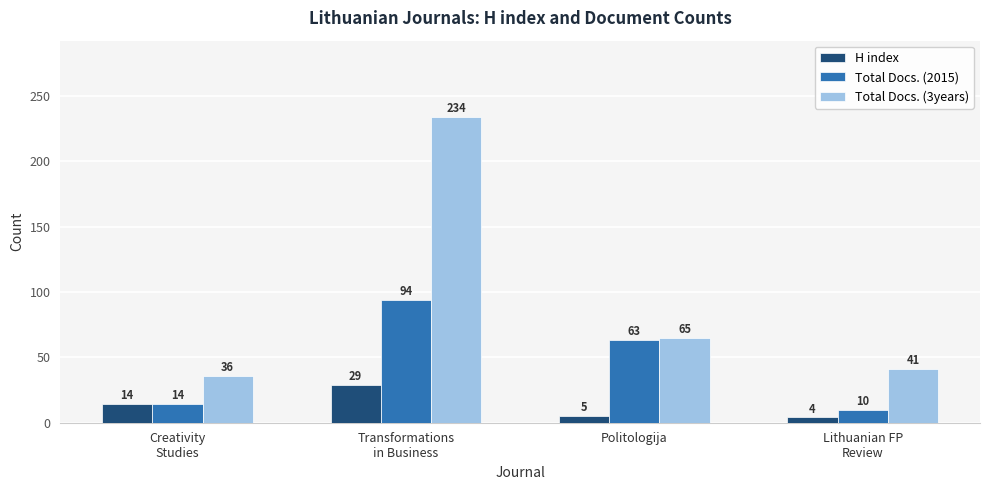

What is the difference between the maximum and minimum values in the Total Docs. (3years) series?

198